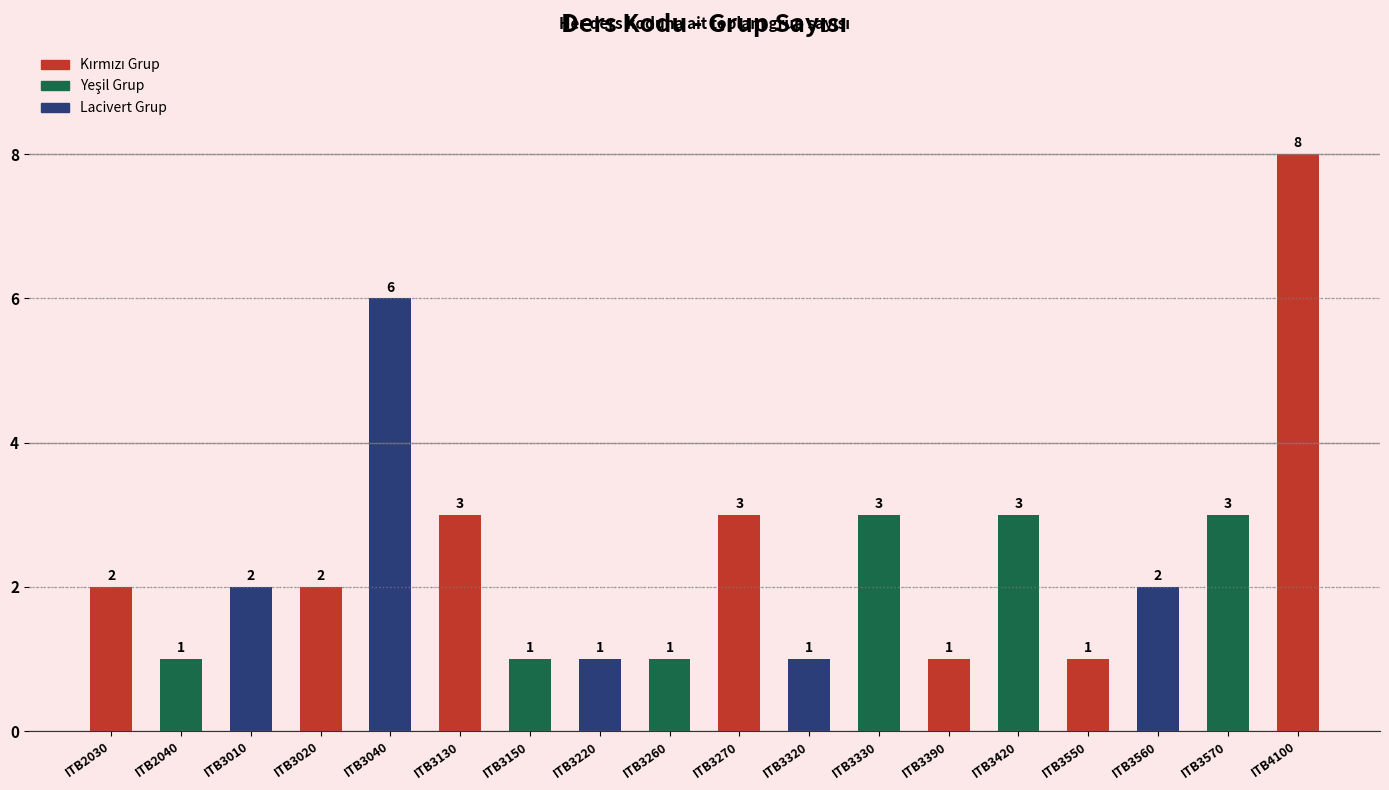

Is it true that the value at ITB3570 is 4?

False